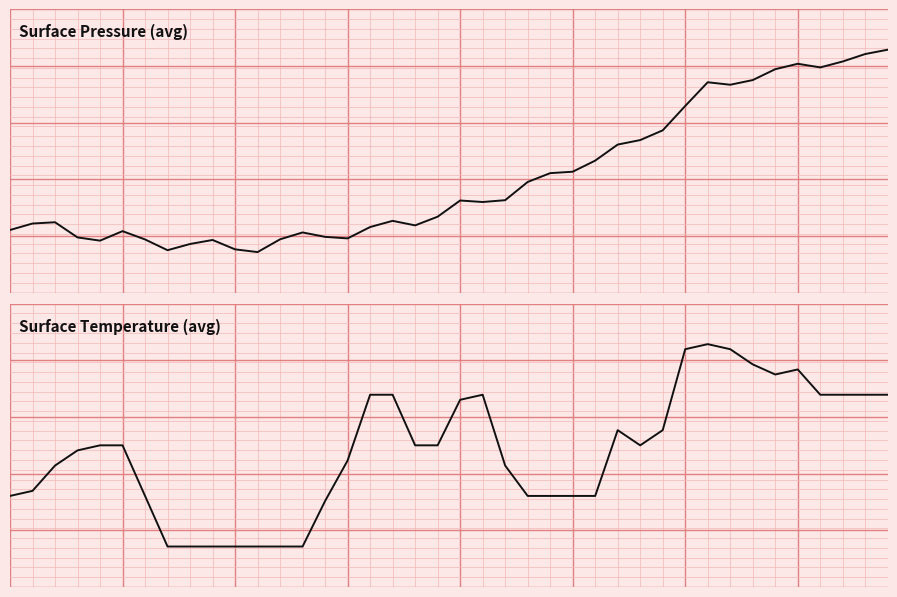

At which label does Surface Temperature (avg) reach its peak?

31